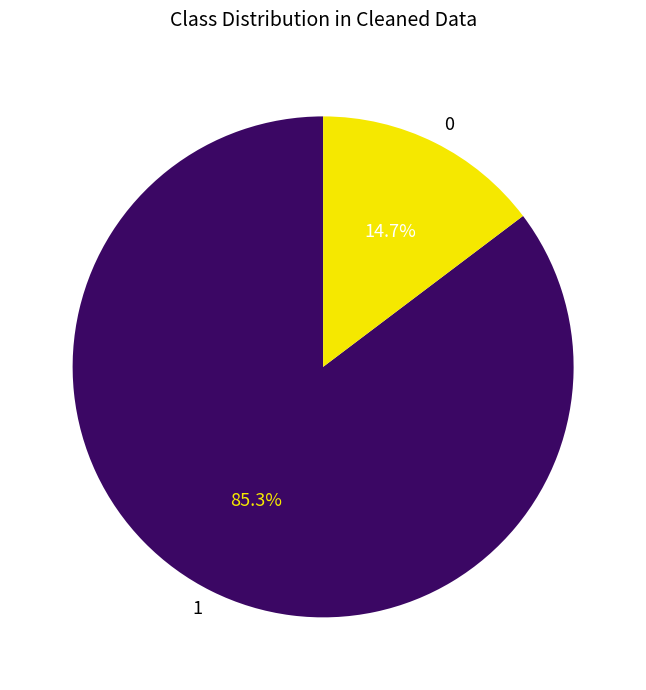

Is there a majority slice in this chart?

Yes